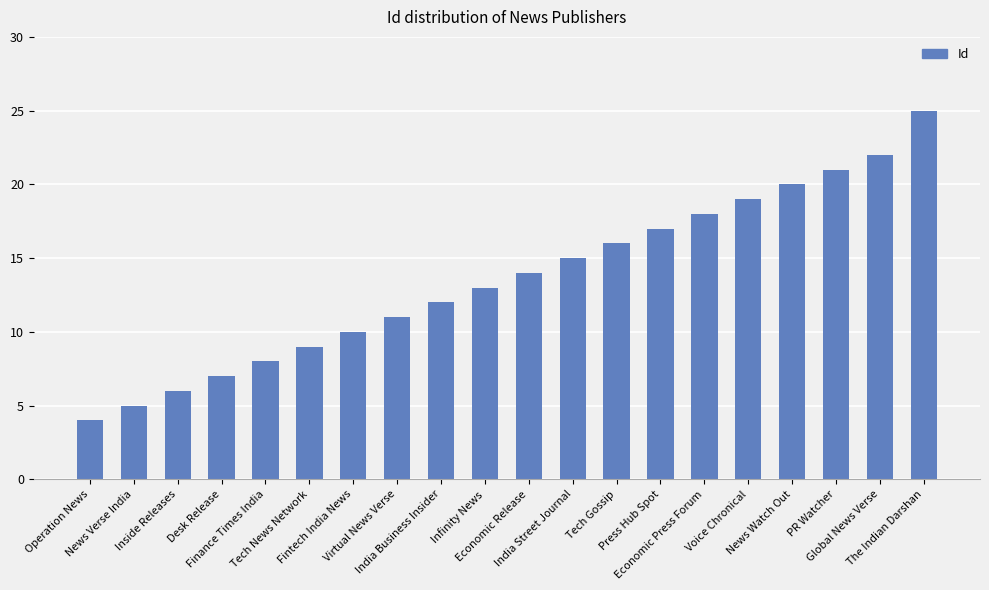

What is the label of the 5th bar from the left?

Finance Times India